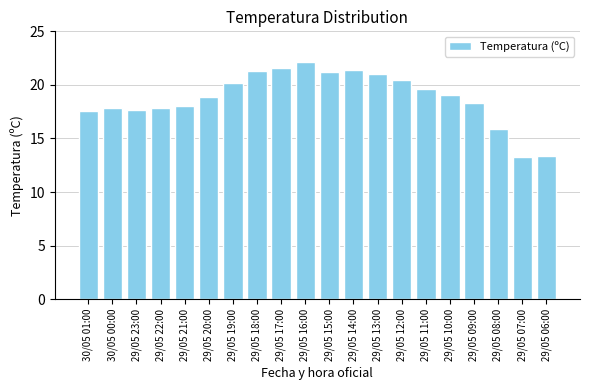

What is the sum of the values at 29/05 21:00 and 29/05 15:00?

39.2